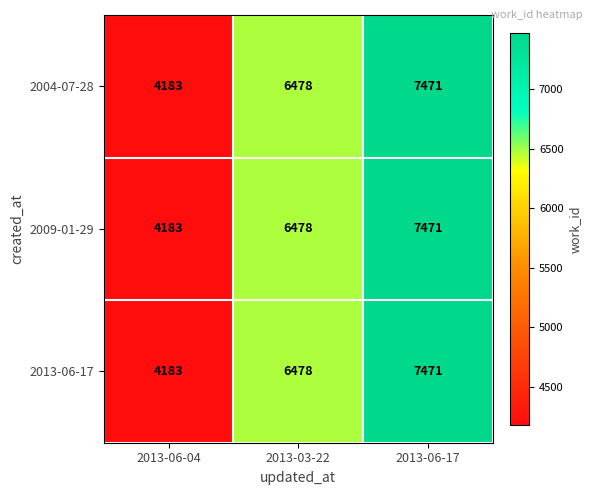

What is the difference between the 2009-01-29 values at 2013-06-04 and 2013-03-22?

2295